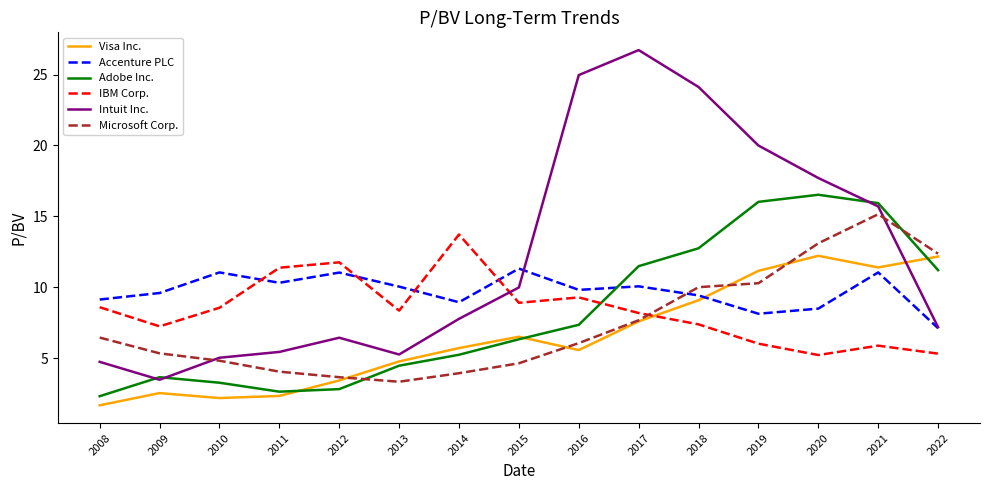

Read the Adobe Inc. value at 2014.

5.3